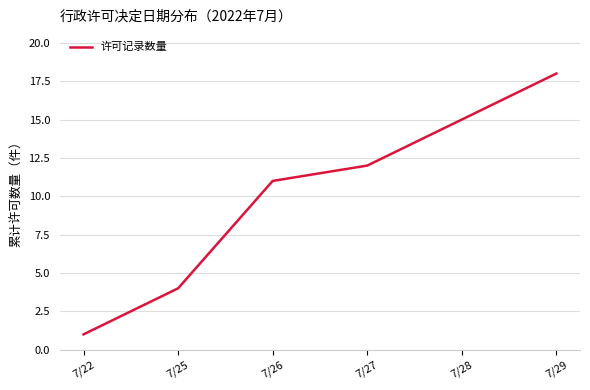

What is the maximum value shown in the chart?

18